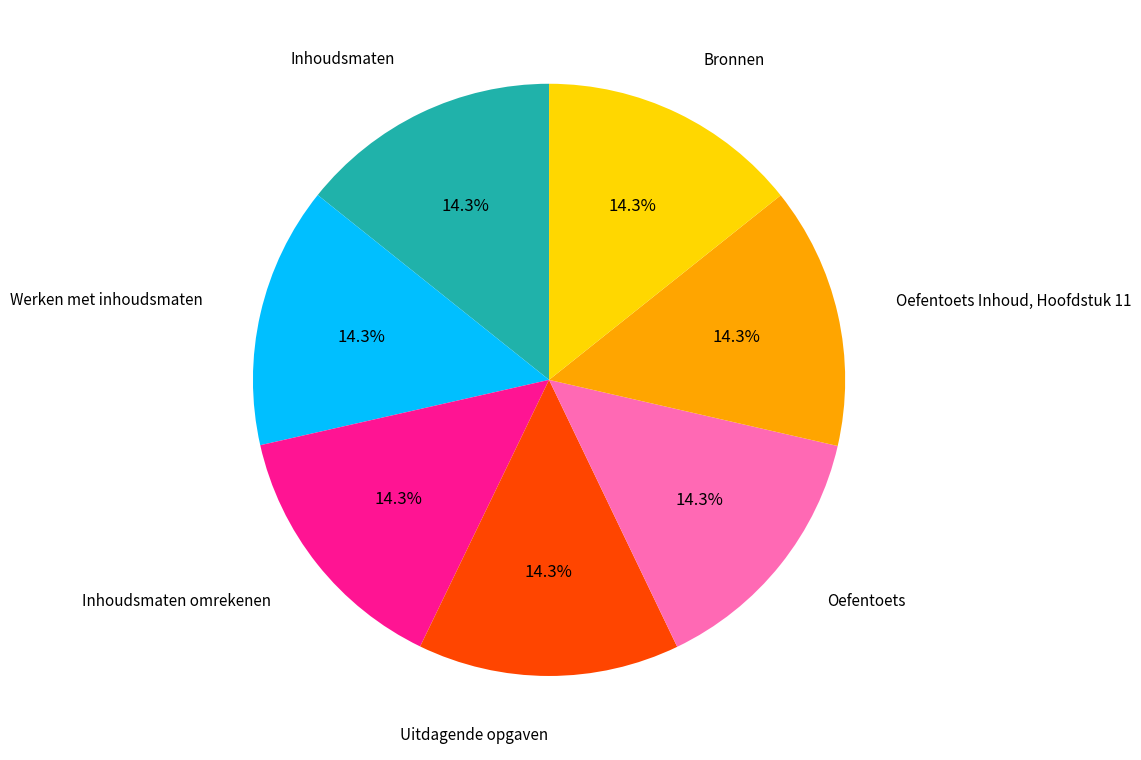

Does any single category account for the majority?

No